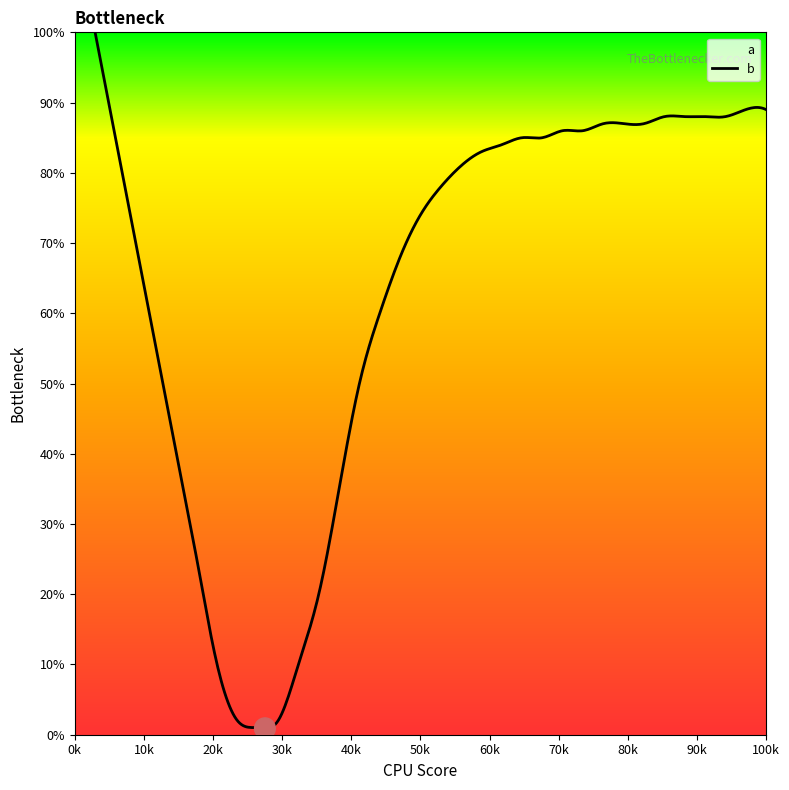

Which series has the largest range (max minus min)?

b